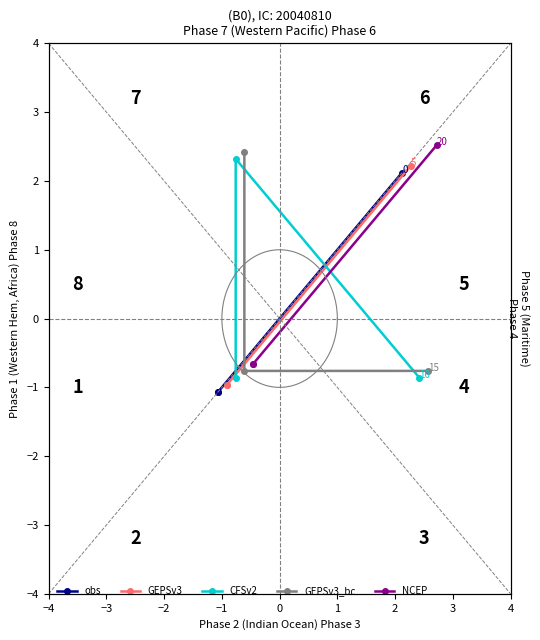

What is the smallest value displayed?

-1.1